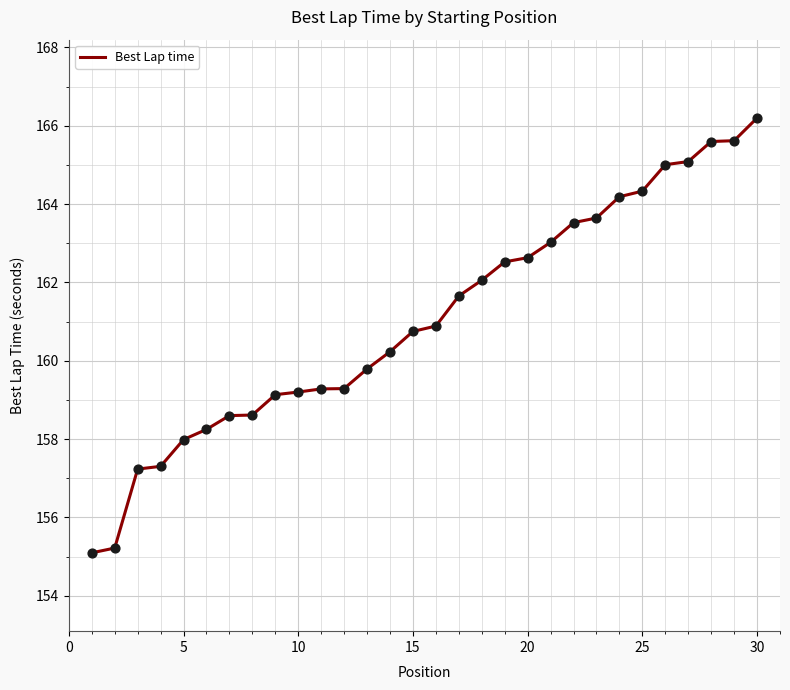

What is the difference between the maximum and minimum values?

11.1